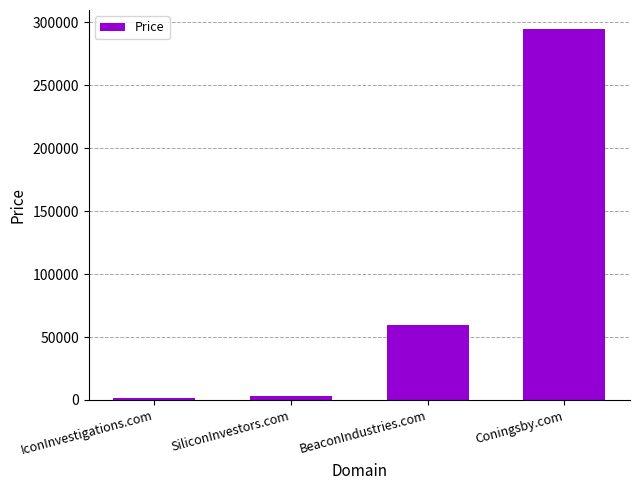

What position from the right is Coningsby.com?

1